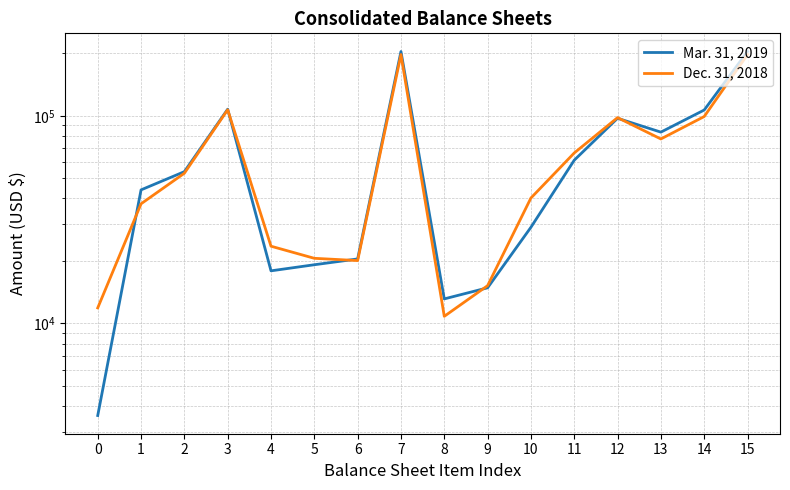

How many times do Mar. 31, 2019 and Dec. 31, 2018 cross each other?

5